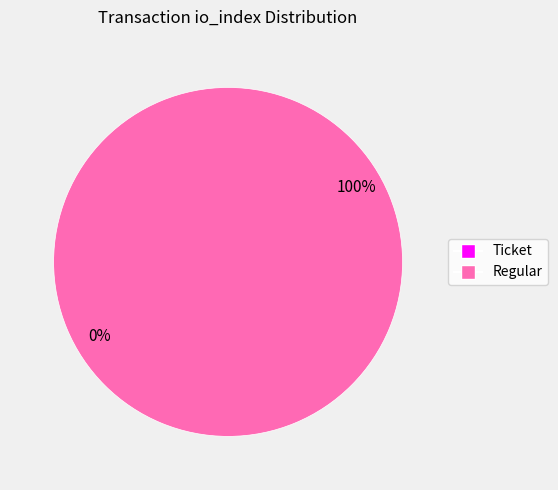

Which category has the smallest portion of the pie?

Ticket